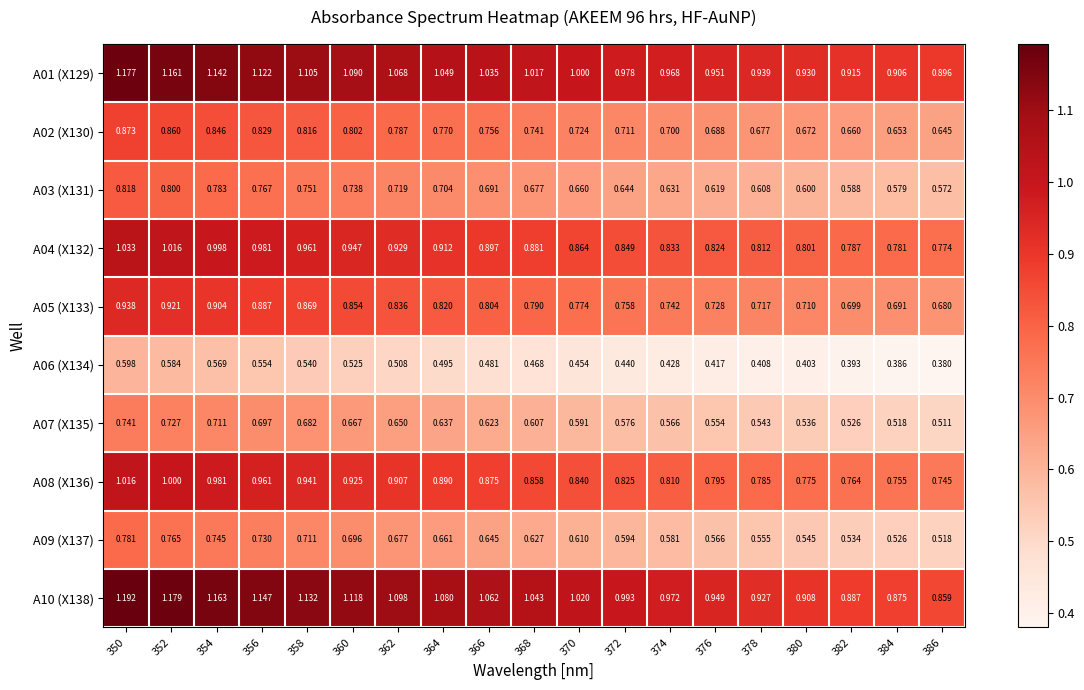

Which series has the largest total across all categories?

A10 (X138)